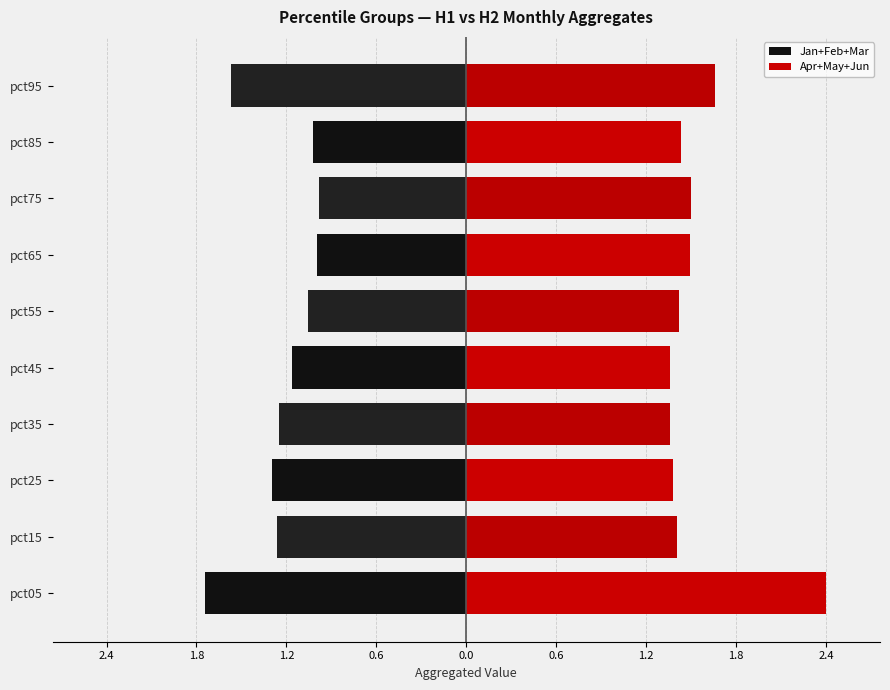

The value of Apr+May+Jun at pct25 is 1.4. True or false?

True